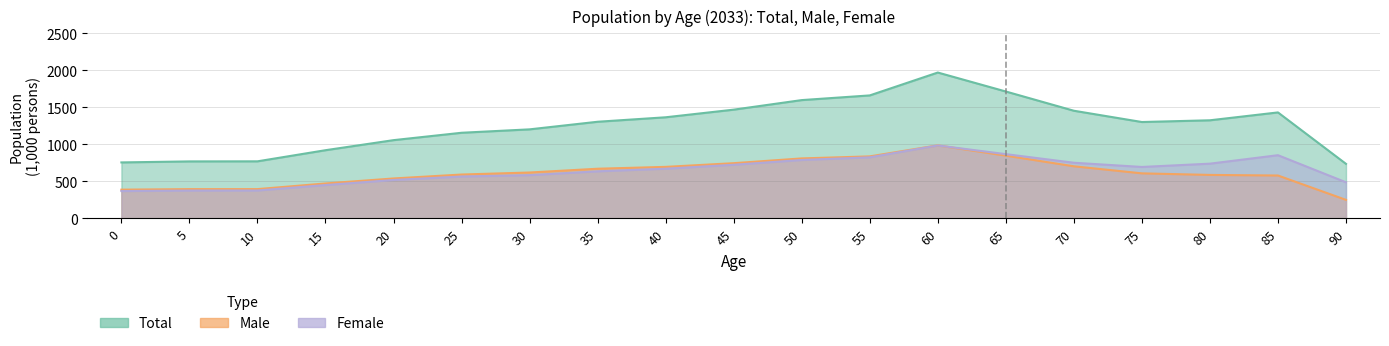

True or false: Female and Total intersect in this chart.

False